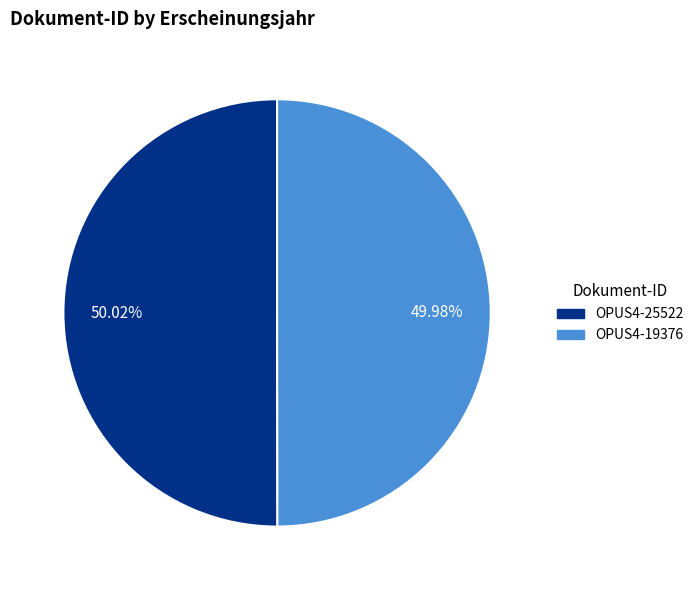

To the nearest percent, what portion does OPUS4-19376 represent?

50%